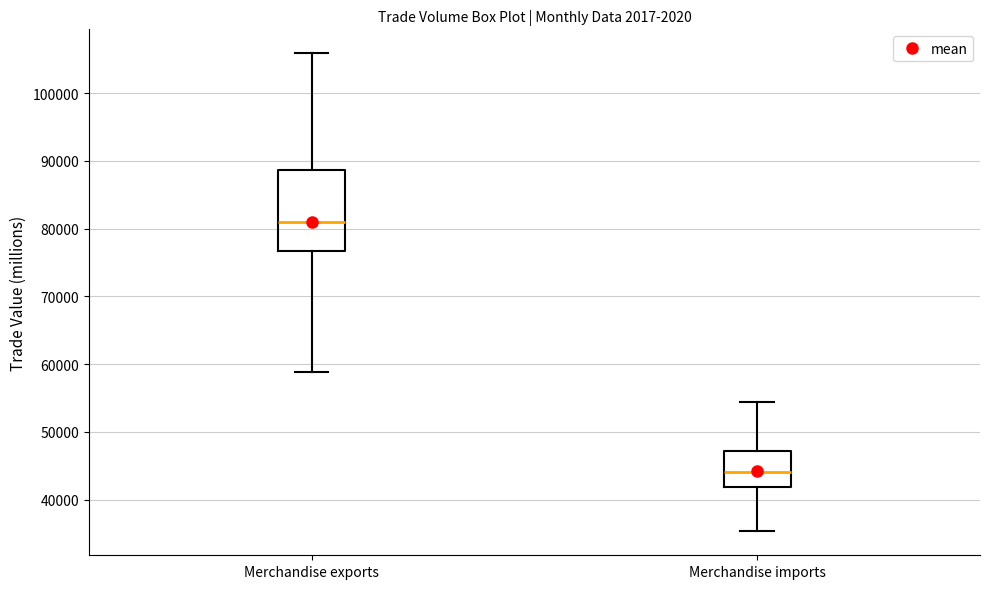

Where does the median line of the box for Merchandise exports sit on the y-axis? The values are not printed on the chart, so give them approximately, as read against the axis.

81000